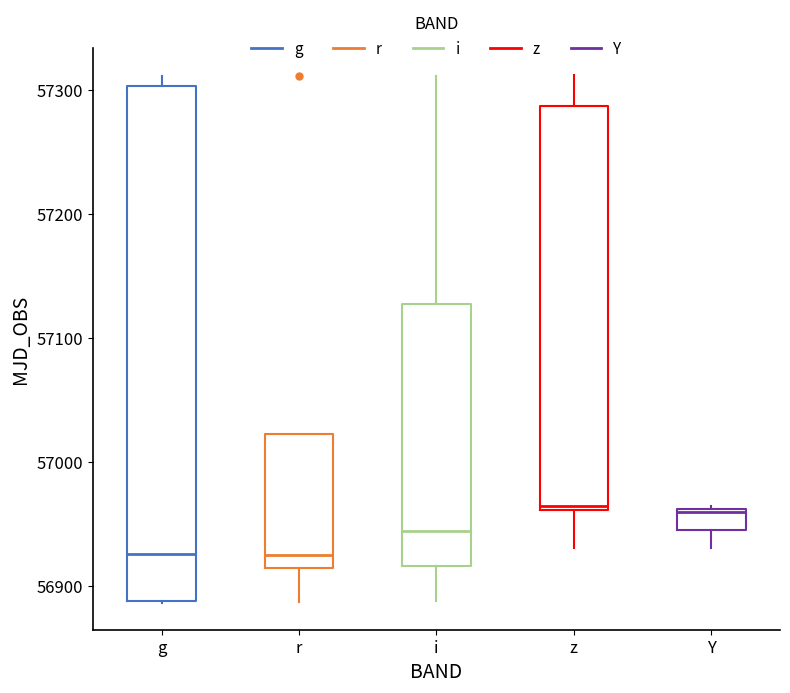

Where does the median line of the box for r sit on the y-axis? The values are not printed on the chart, so give them approximately, as read against the axis.

56930